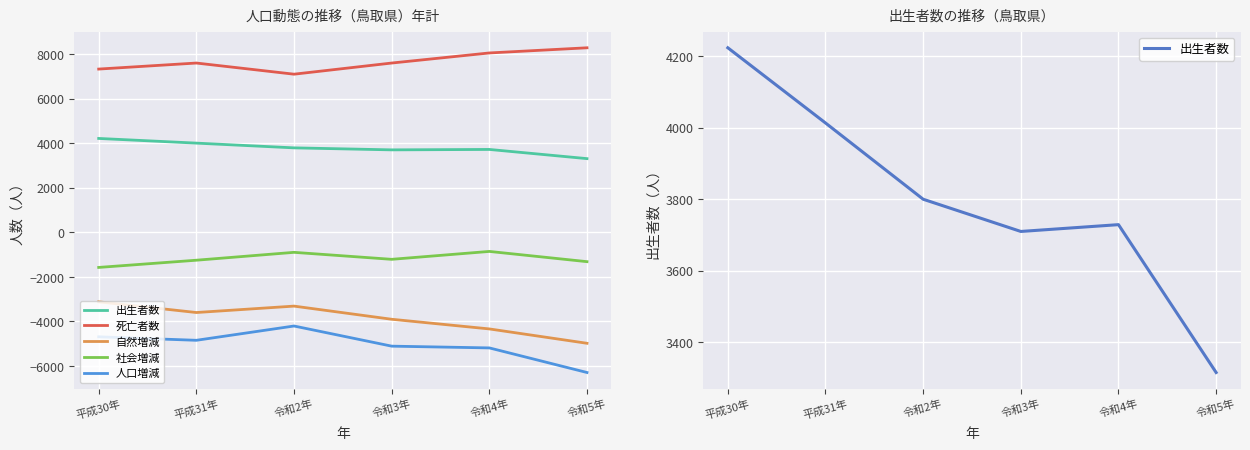

What is the difference between the maximum and minimum values in the 自然増減 series?

1863